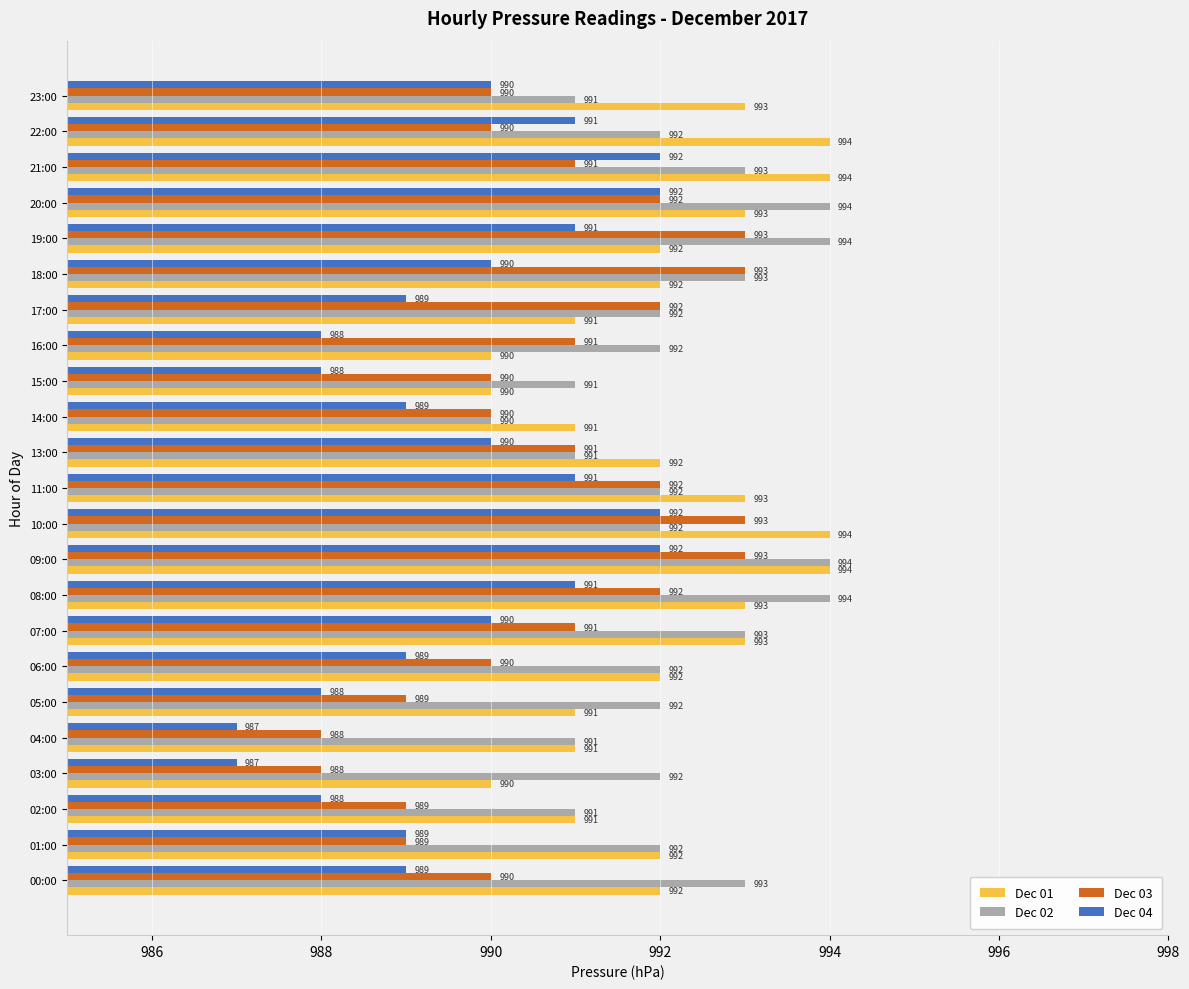

Count the Dec 01 values in the range 991 to 993.

16